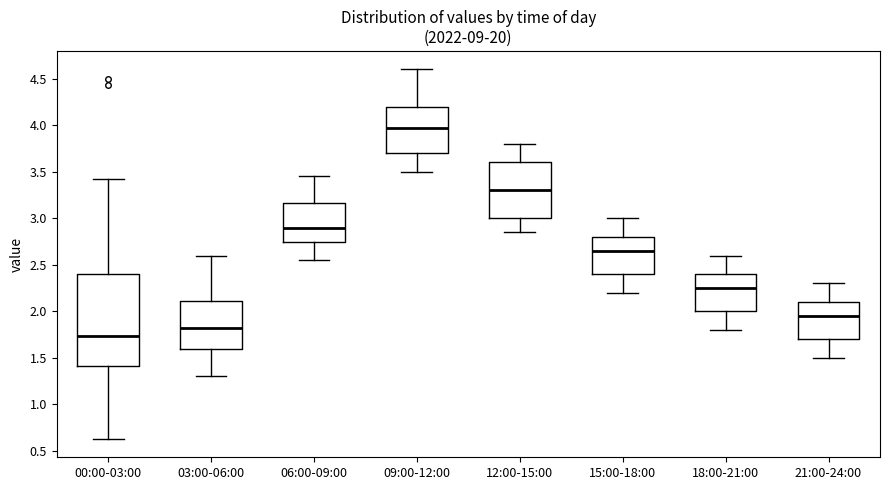

Where does the upper whisker of the box for 15:00-18:00 end on the y-axis? The values are not printed on the chart, so give them approximately, as read against the axis.

3.00